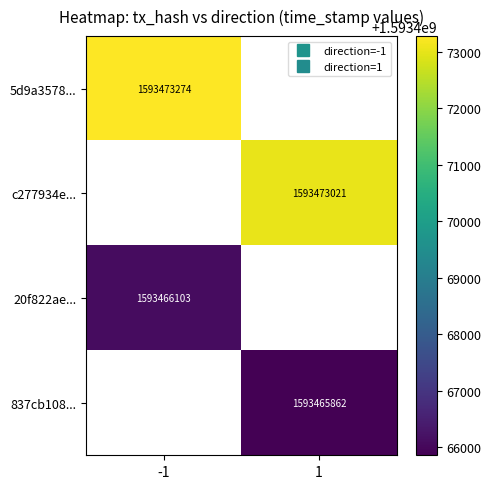

At which category does the chart reach its minimum across all series?

1